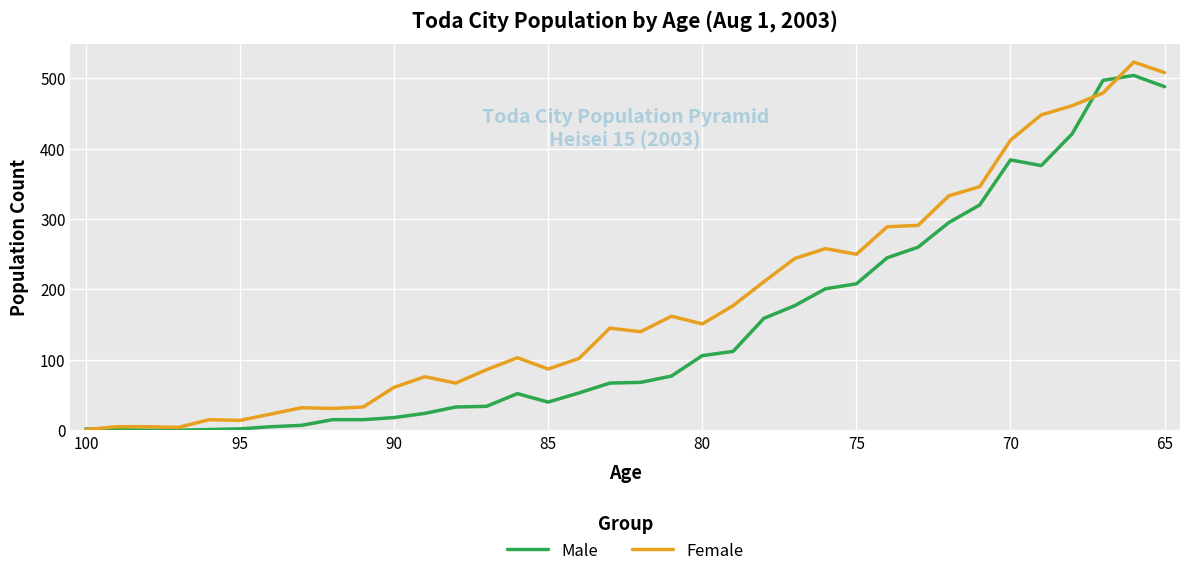

What is the maximum value for Male?

504